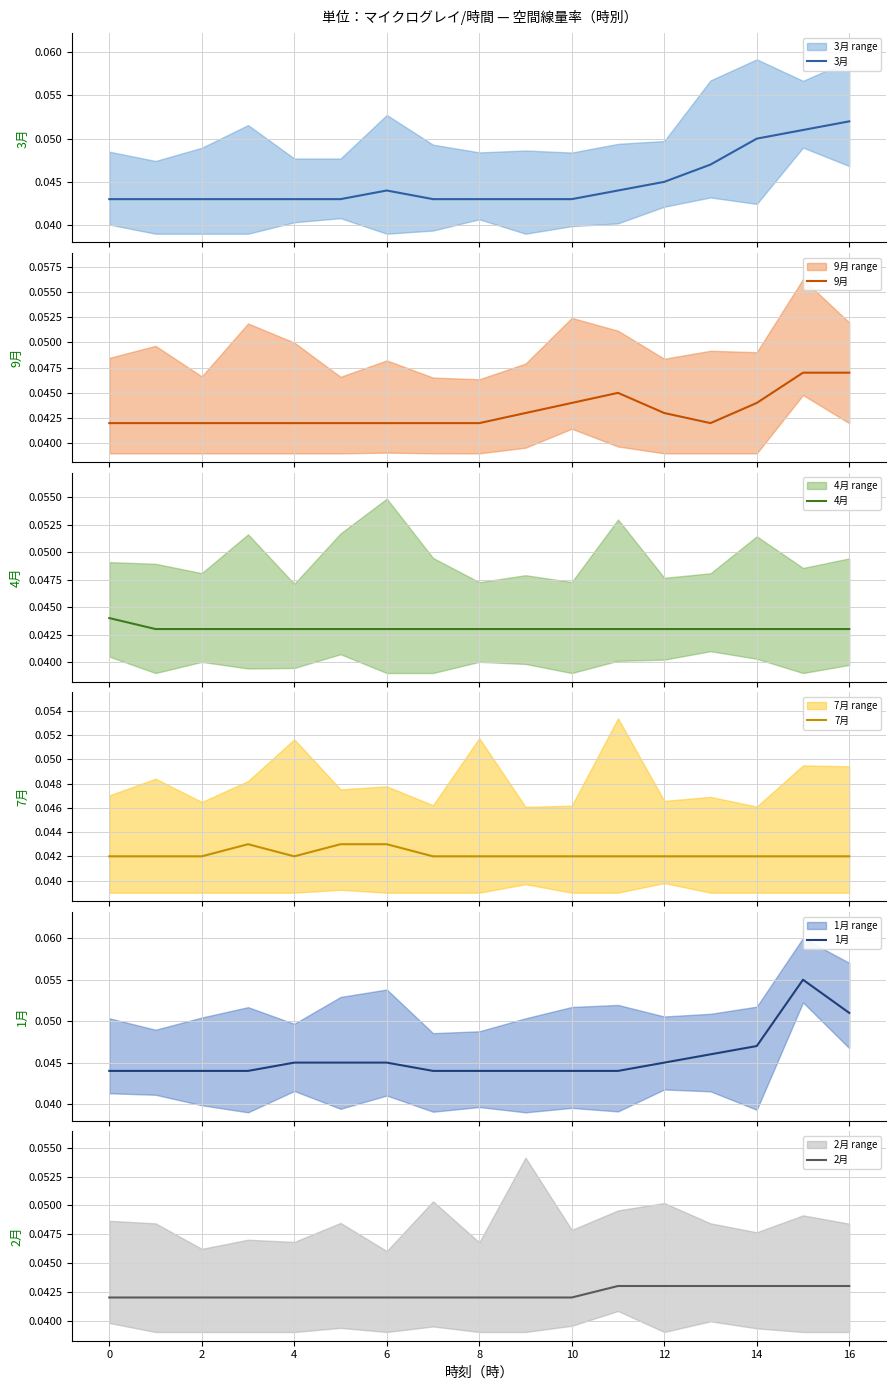

Rank the series by their maximum value, from highest to lowest.

1月, 3月, 9月, 4月, 7月, 2月